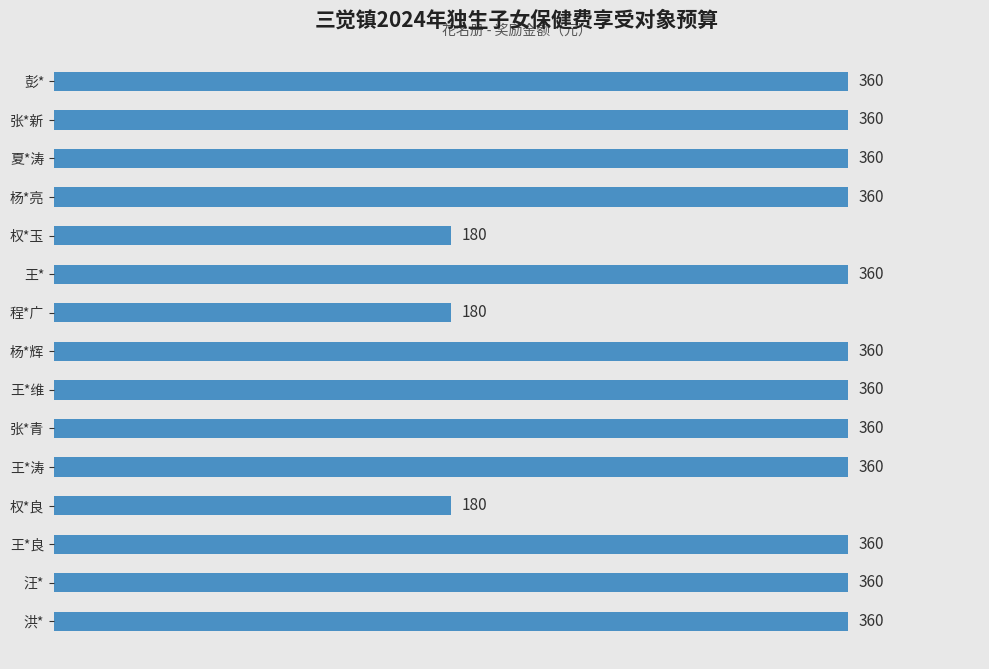

What is the difference between the values at 王* and 程*广?

180